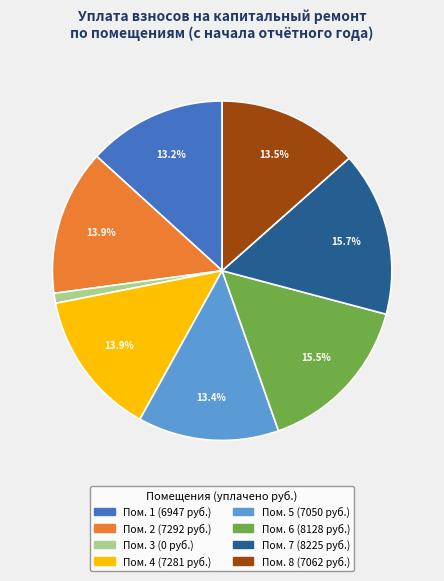

Is there a majority slice in this chart?

No